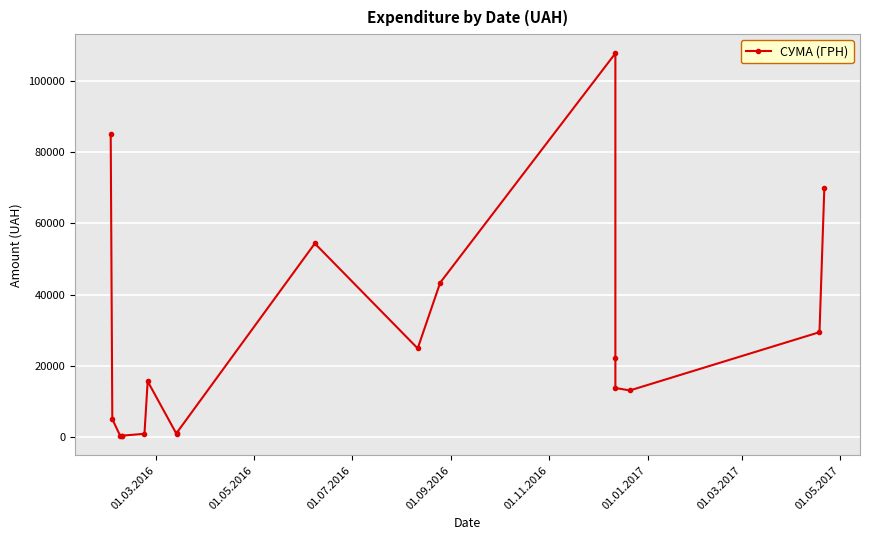

How many lines are shown in the chart?

1